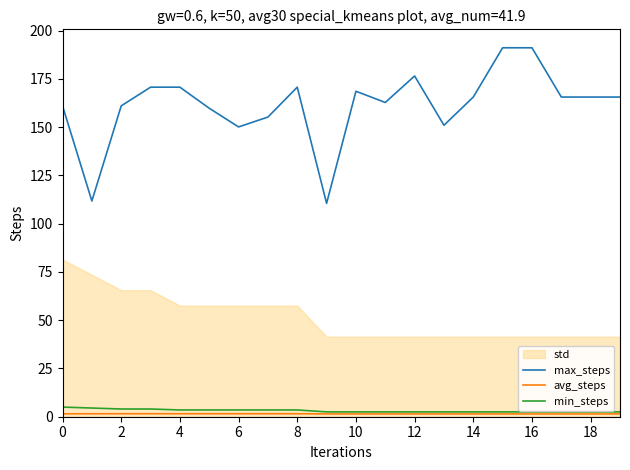

The min_steps series shows 3.5 at 8. True or false?

True